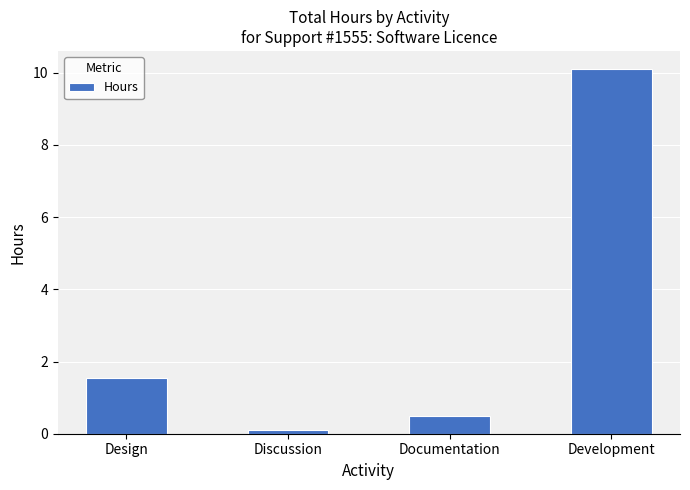

Between Documentation and Discussion, which is larger?

Documentation